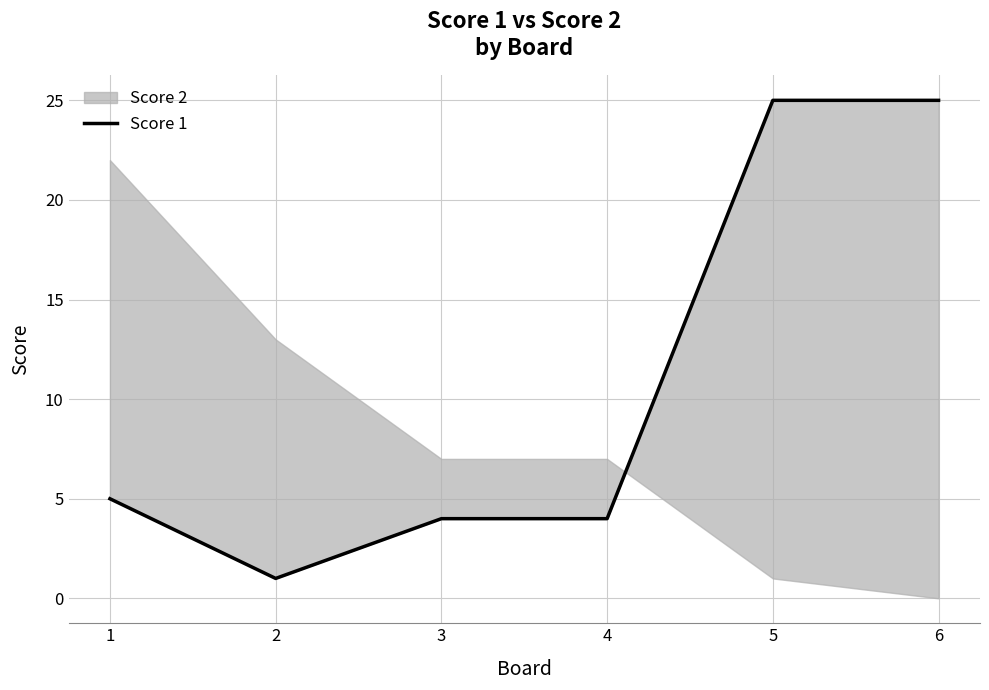

Is it true that the value at 1 is 5?

True